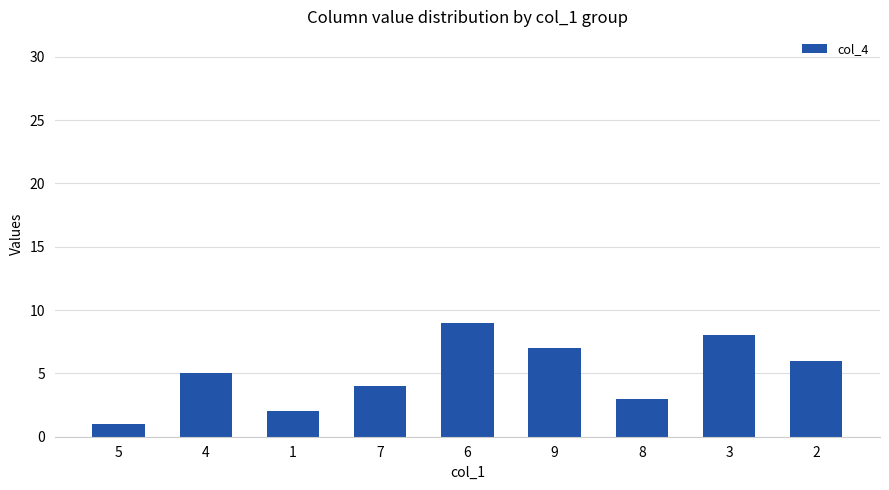

What is the average value?

5